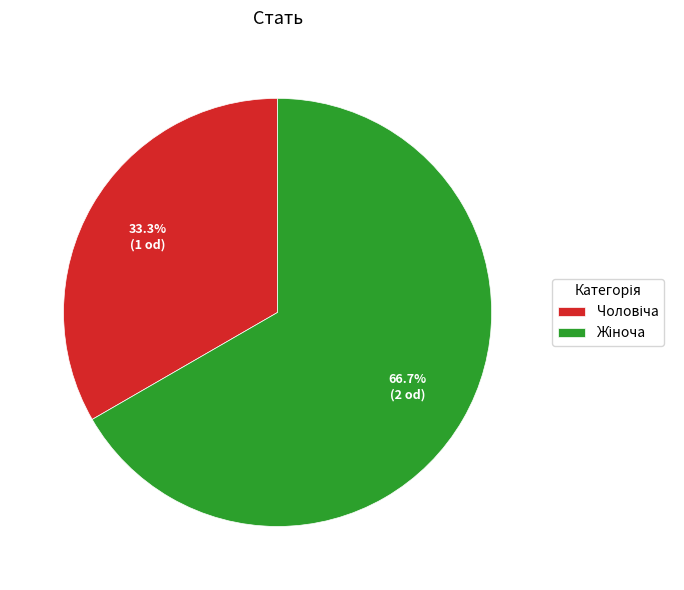

Does any single category account for the majority?

Yes